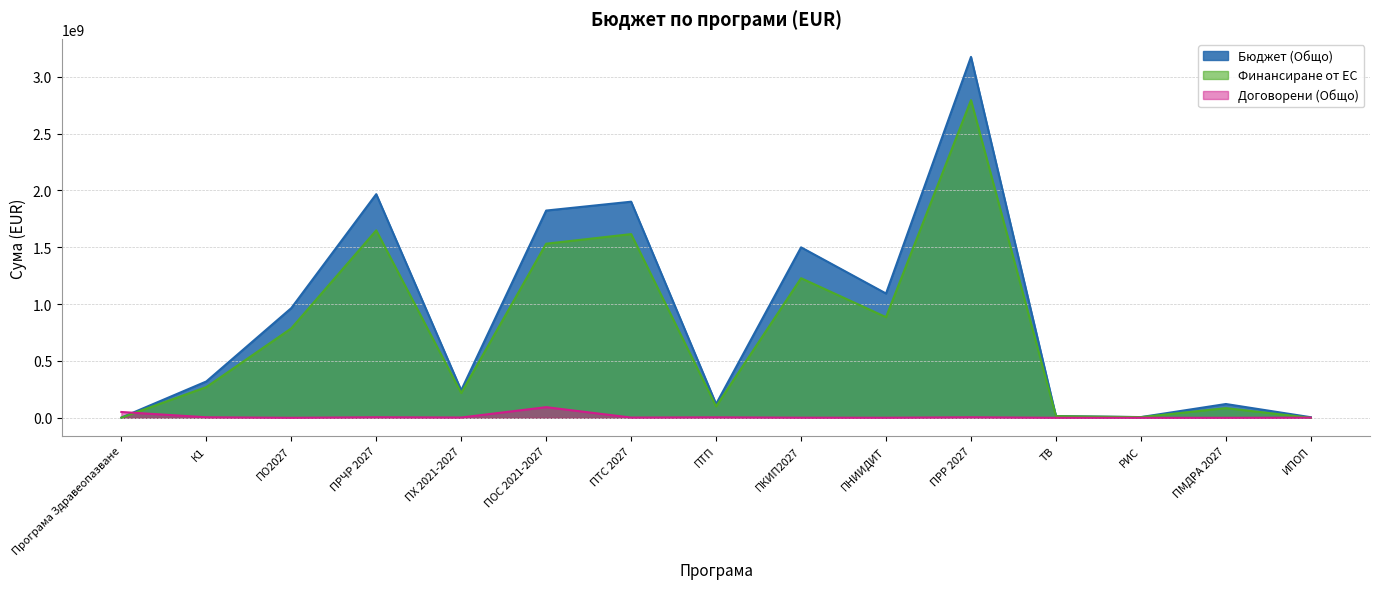

At ПОС 2021-2027, list the series in order from smallest to largest.

Договорени (Общо), Финансиране от ЕС, Бюджет (Общо)